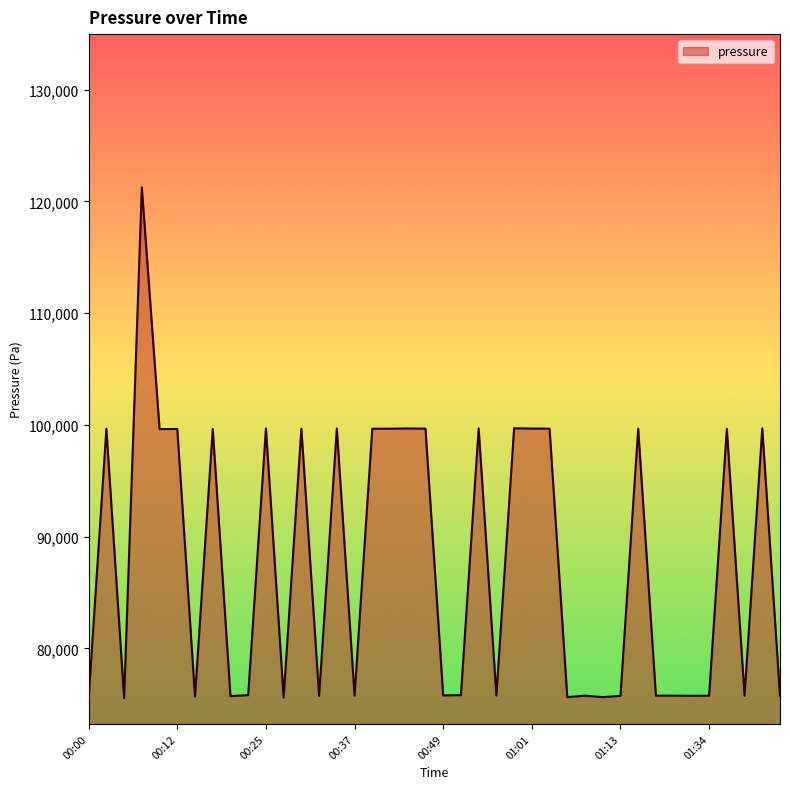

What is the difference between the maximum and minimum values?

45723.7